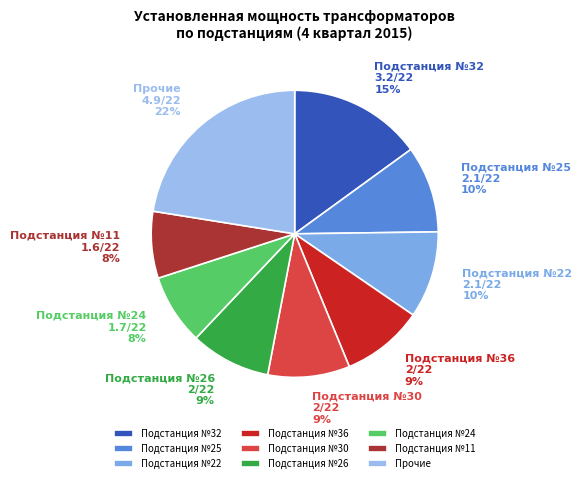

What percentage is the Подстанция №26 slice, to the nearest percent?

9%